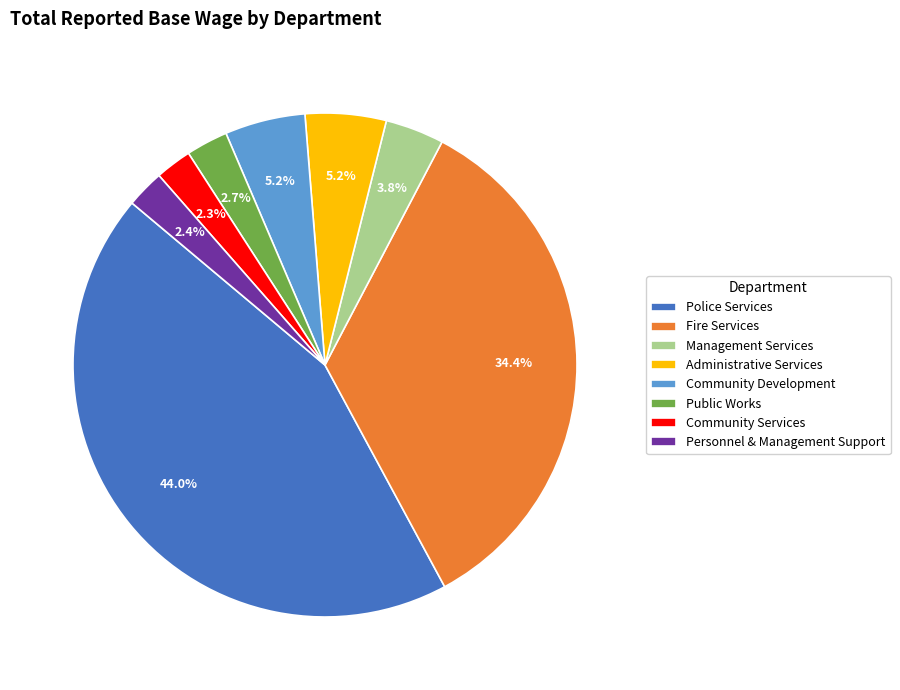

Approximately how many times larger is the value at Administrative Services compared to Public Works?

1.9